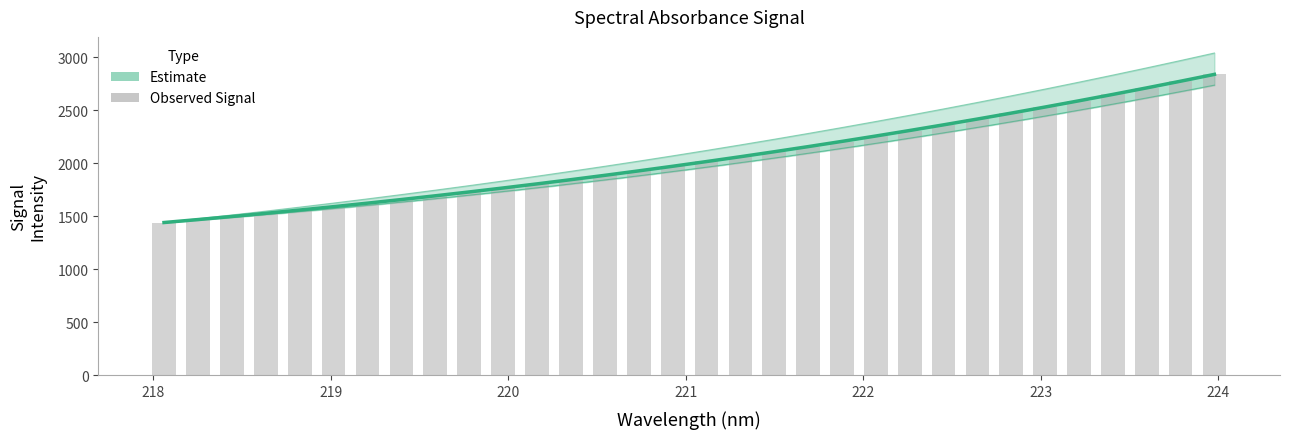

How many categories are shown in the chart?

32